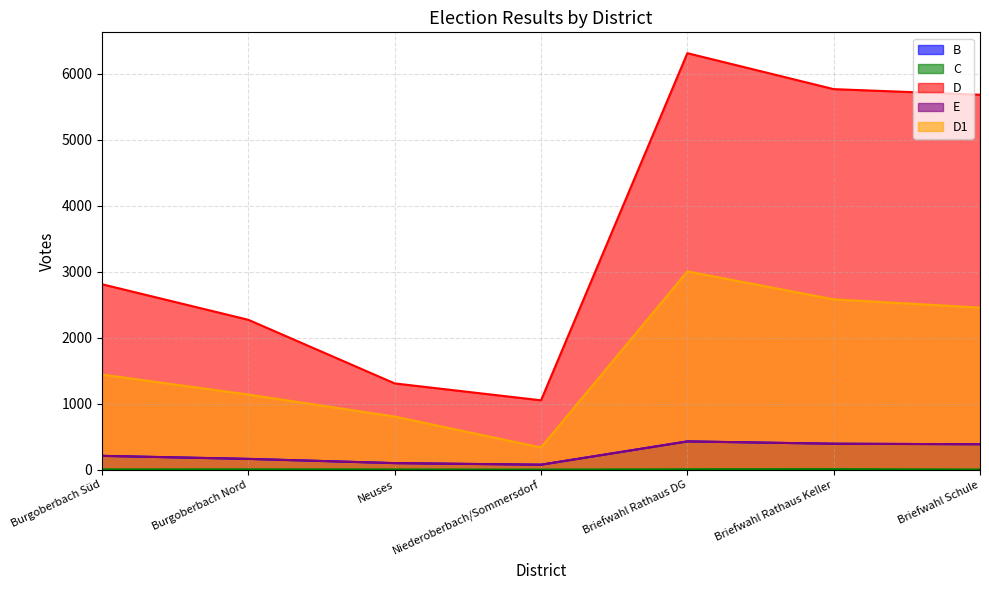

Which has a higher value, Burgoberbach Nord or Niederoberbach/Sommersdorf?

Burgoberbach Nord